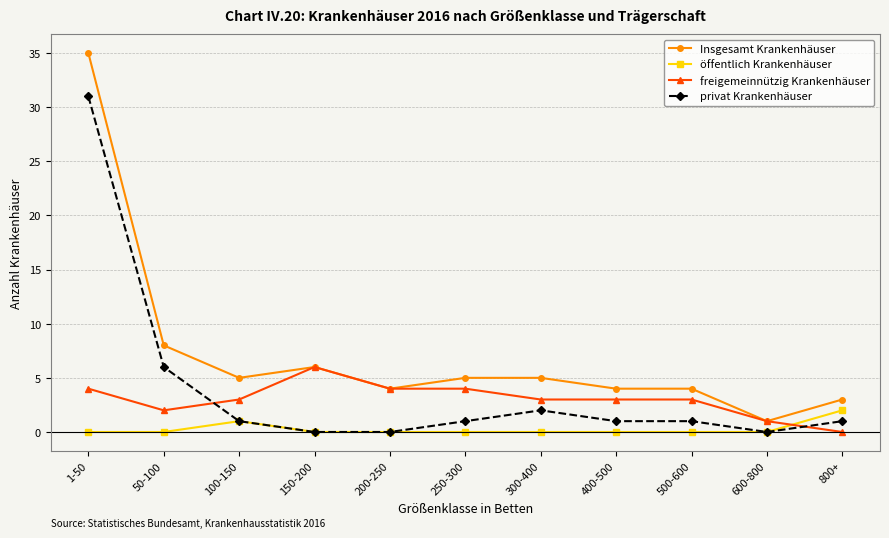

Reading right to left, transcribe all the data shown in this chart.

Insgesamt Krankenhäuser: 3	1	4	4	5	5	4	6	5	8	35
öffentlich Krankenhäuser: 2	0	0	0	0	0	0	0	1	0	0
freigemeinnützig Krankenhäuser: 0	1	3	3	3	4	4	6	3	2	4
privat Krankenhäuser: 1	0	1	1	2	1	0	0	1	6	31